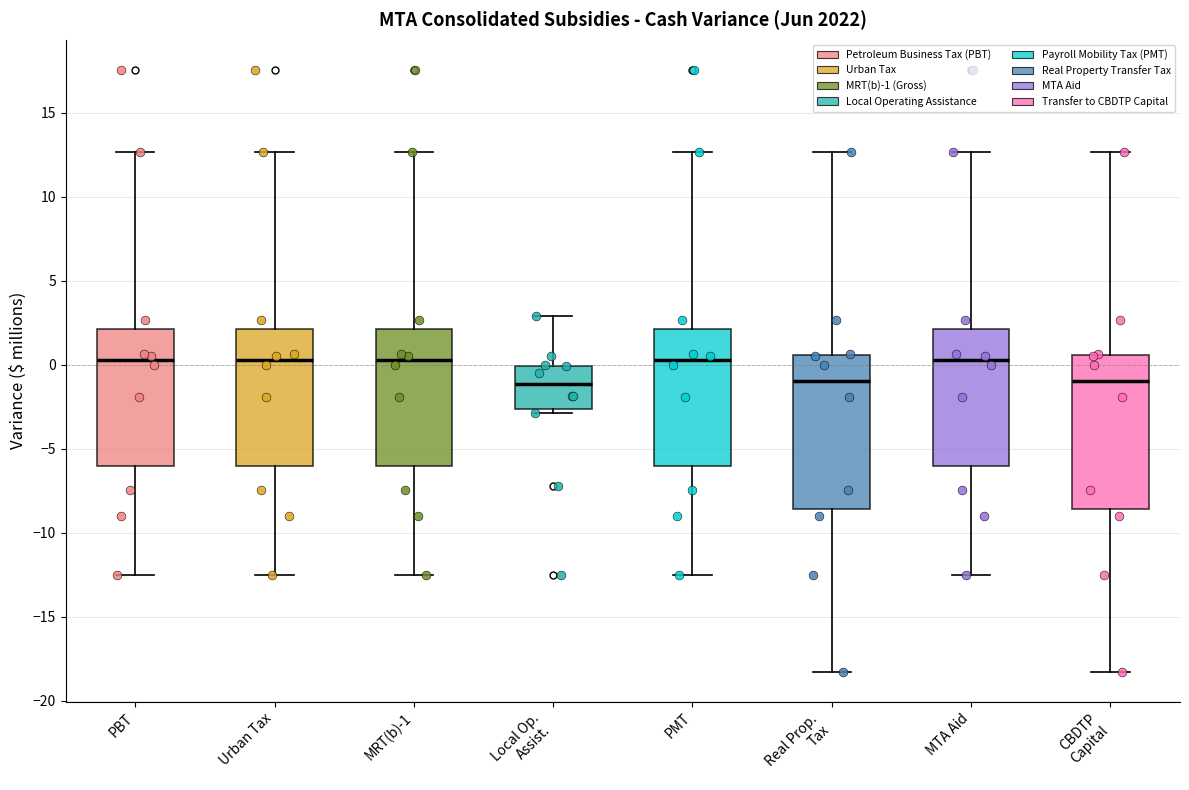

Where is the lower edge of the box for MRT(b)-1 on the y-axis? The values are not printed on the chart, so give them approximately, as read against the axis.

-6.0